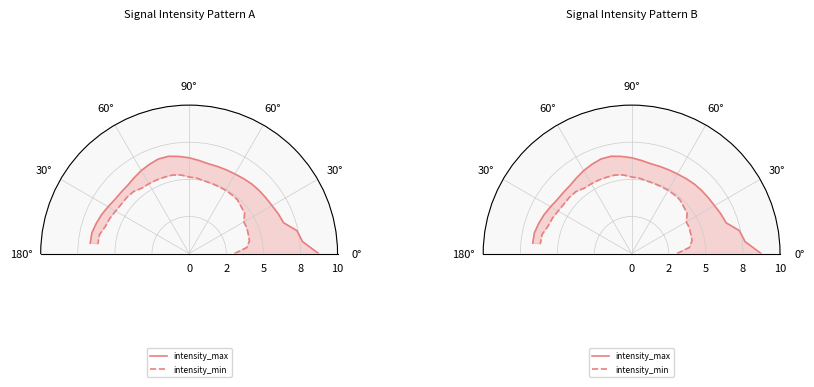

What is the greatest value displayed?

8.7